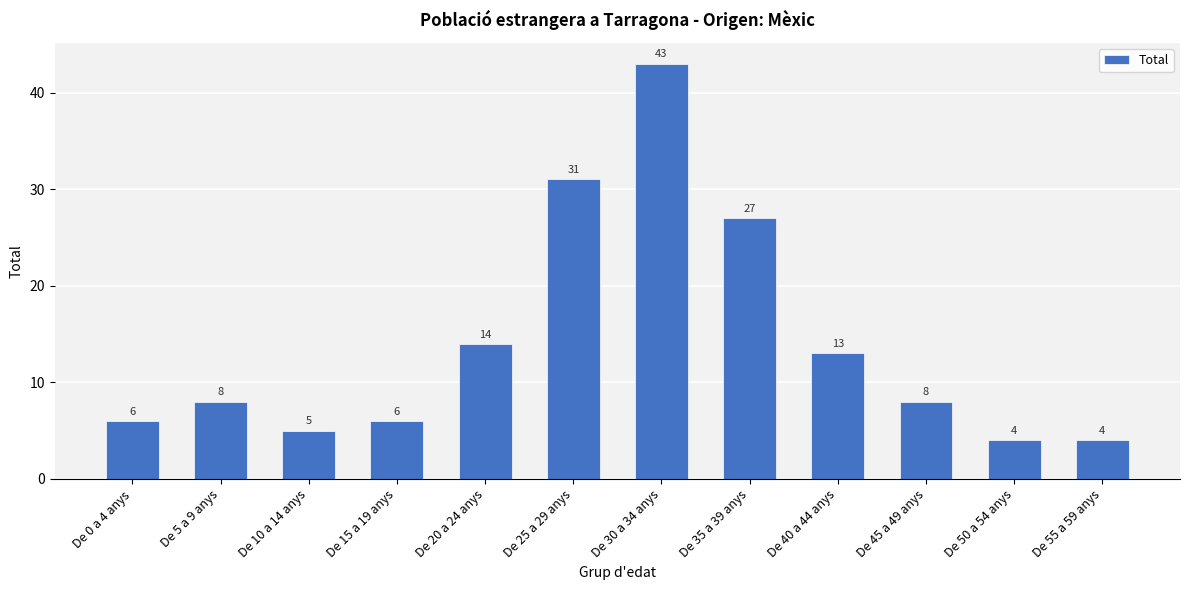

How many series are shown in this chart?

1